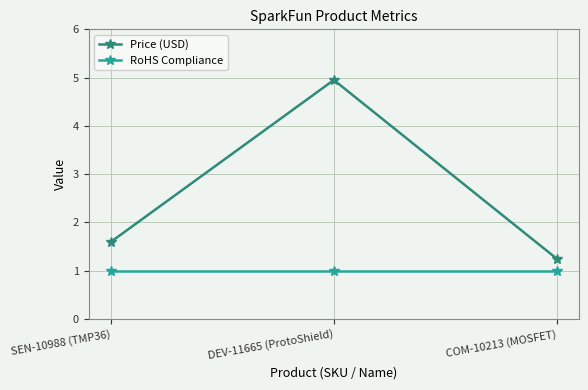

What is the greatest value displayed?

5.0